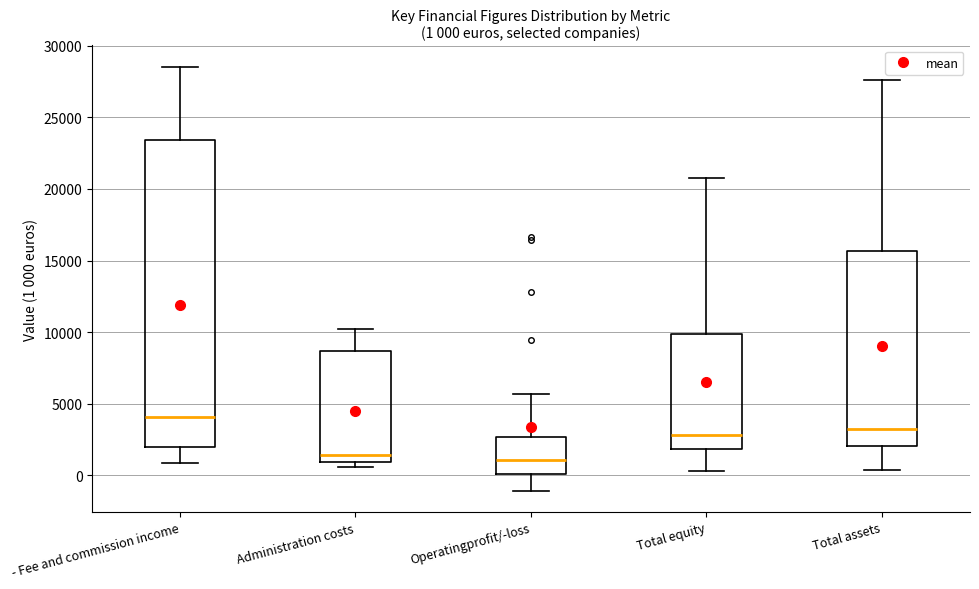

Which box's median line is the highest?

- Fee and commission income